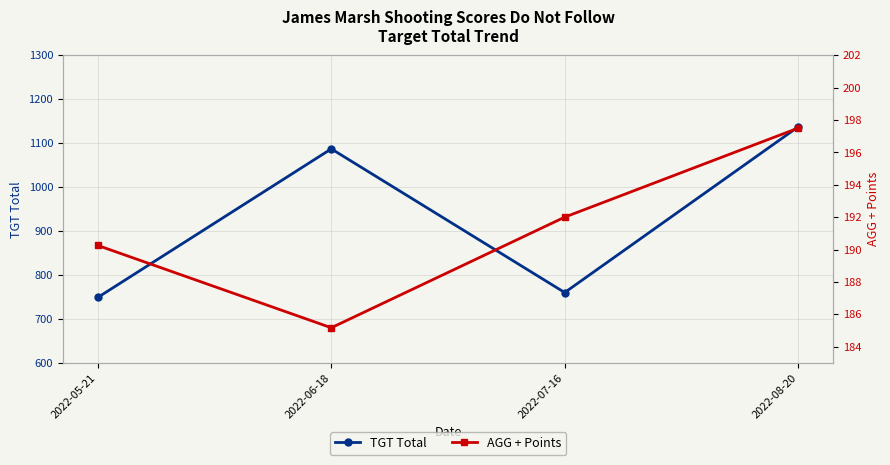

What is the value of the AGG + Points point at the 3rd from the left?

192.0